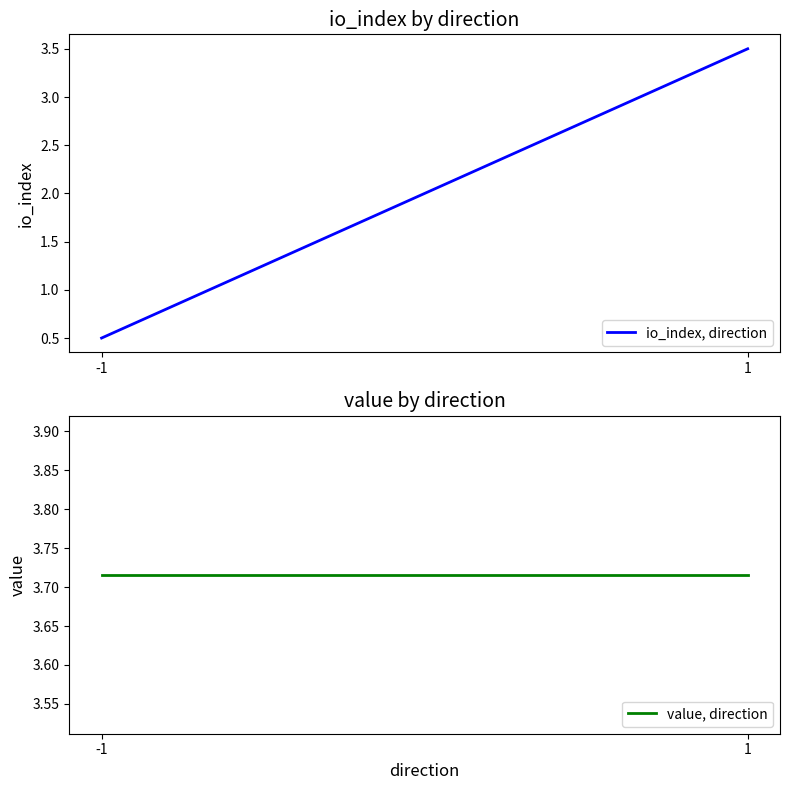

Which series has the largest range (max minus min)?

io_index, direction